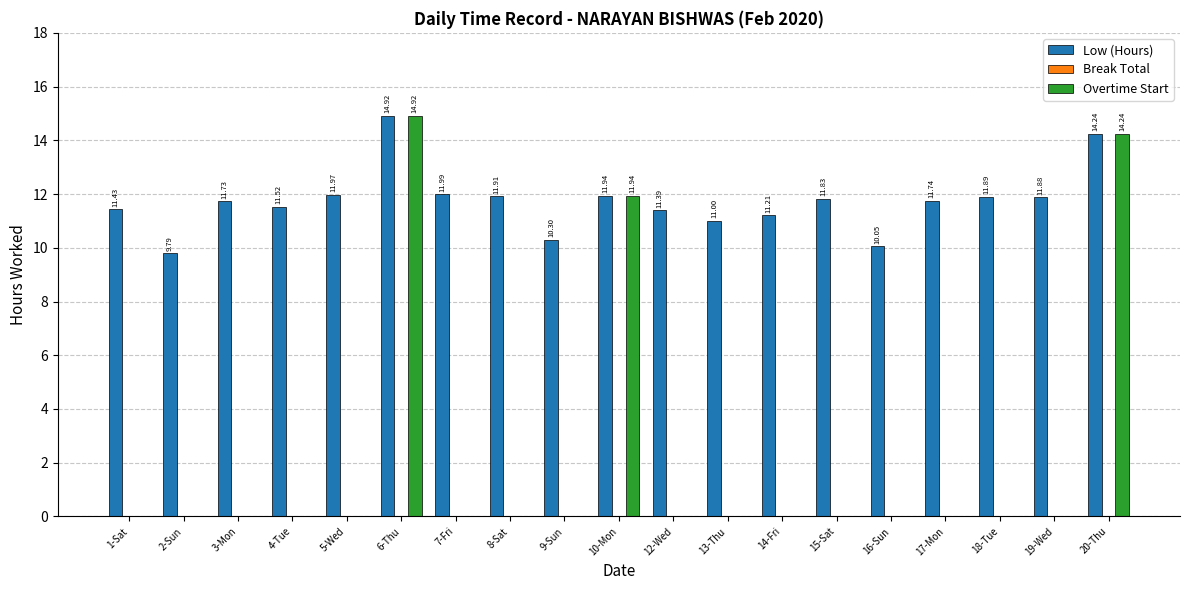

What is the sum of all Overtime Start values?

41.1